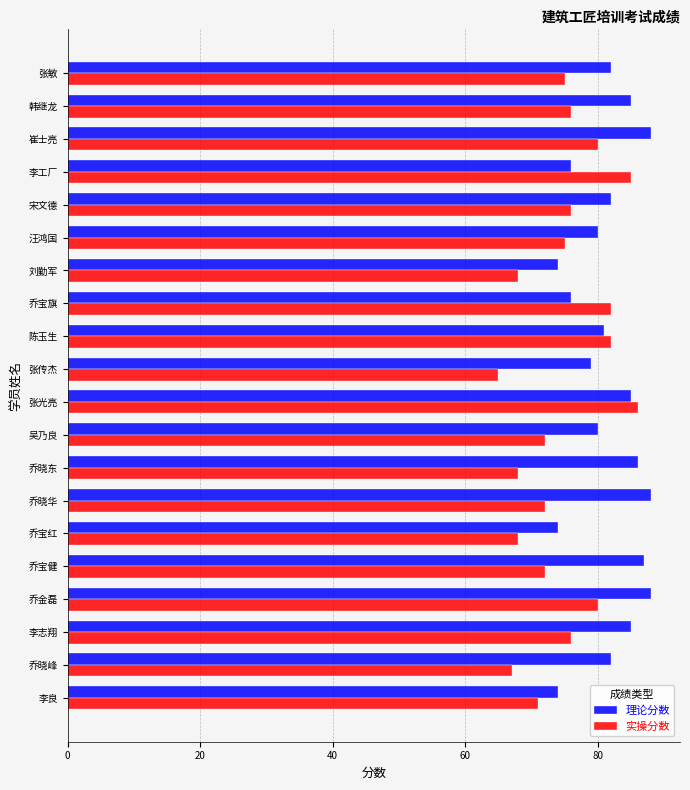

Rank the series by their average value, from lowest to highest.

实操分数, 理论分数